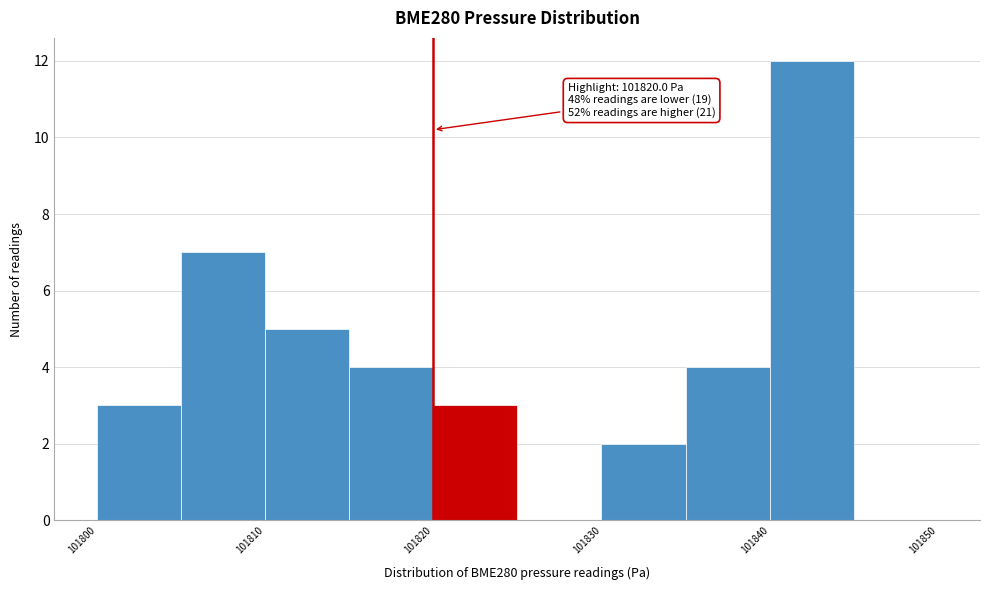

Which range on the x-axis has the tallest bar?

101840 to 101845